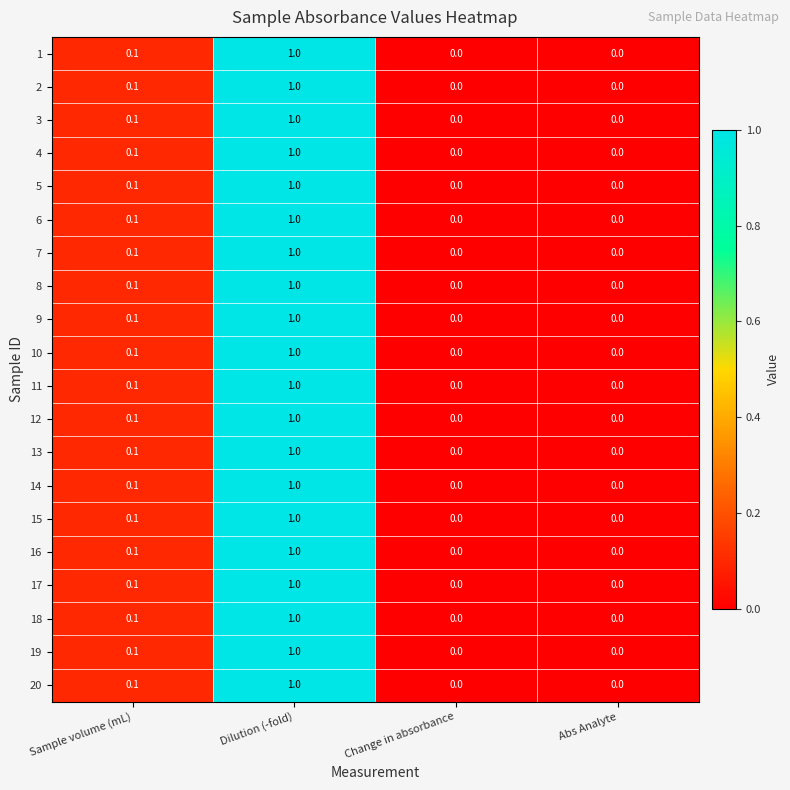

What is the total value across all series at Dilution (-fold)?

20.0